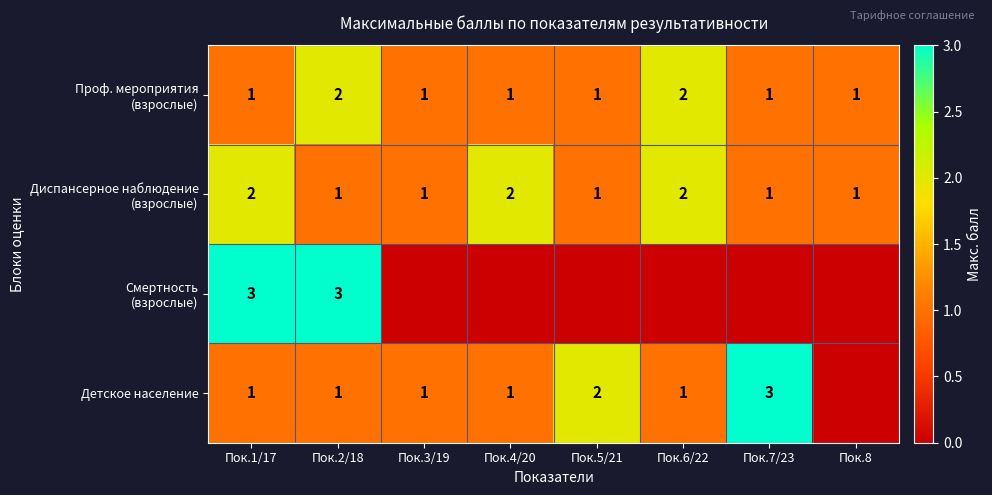

Between Пок.1/17 and Пок.5/21, which series saw the biggest shift?

Смертность (взрослые)